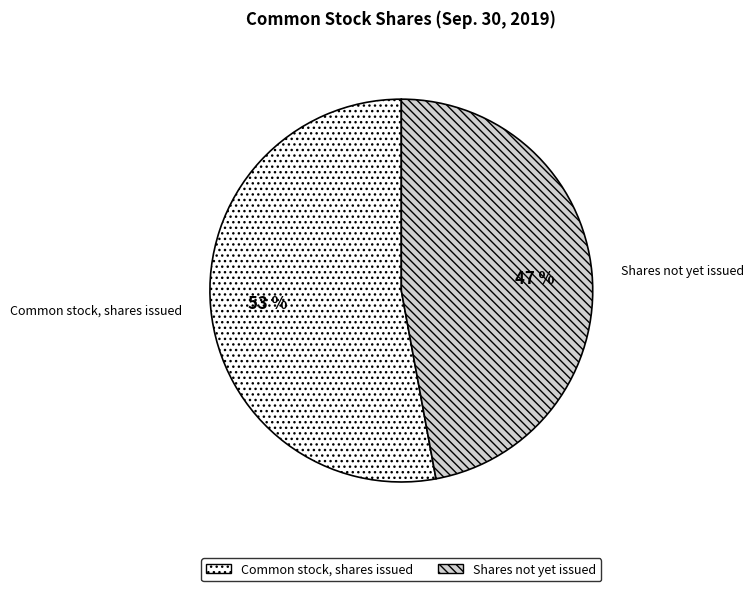

Rank the categories by value from lowest to highest.

Shares not yet issued, Common stock, shares issued